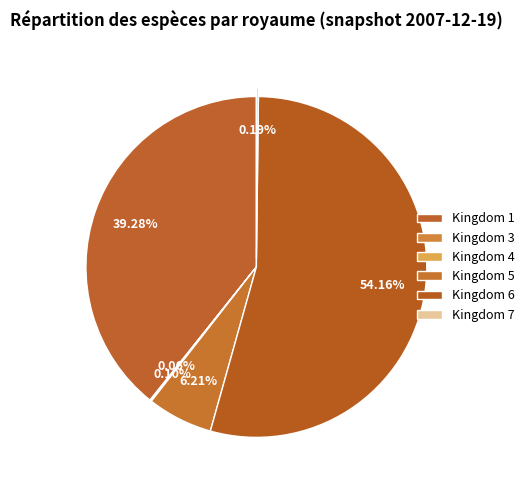

Which category has the smallest portion of the pie?

Kingdom 3